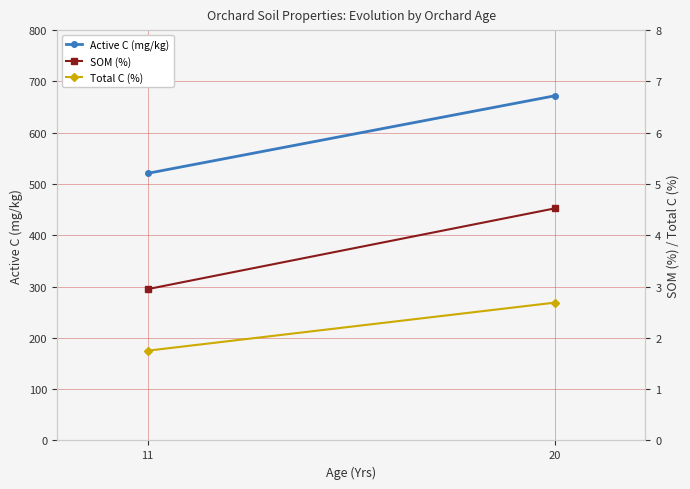

Is this an area chart (filled region under the line)?

No